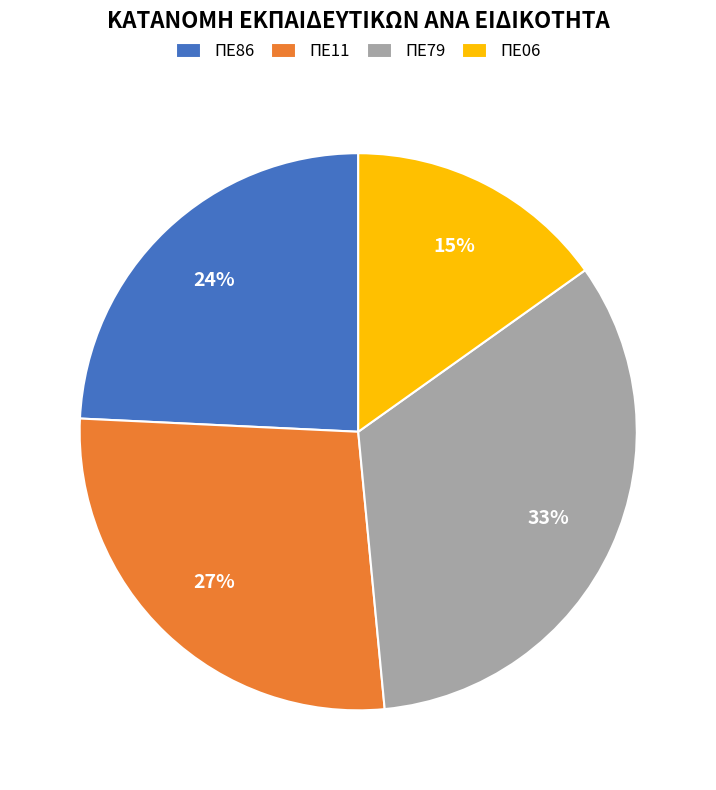

Approximately how many times larger is the value at ΠΕ86 compared to ΠΕ79?

0.7